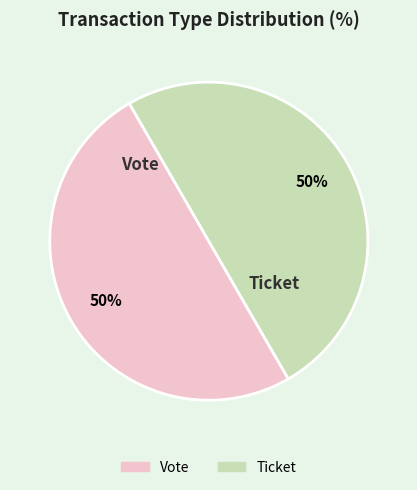

What is the ratio of the value at Vote to the value at Ticket?

1.0